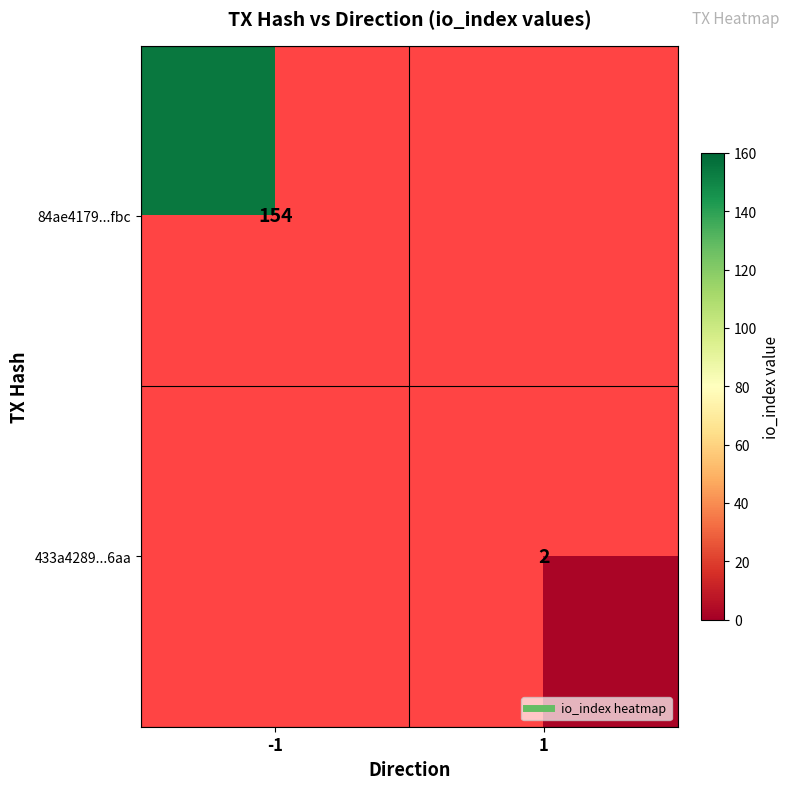

How many series are shown in this chart?

2